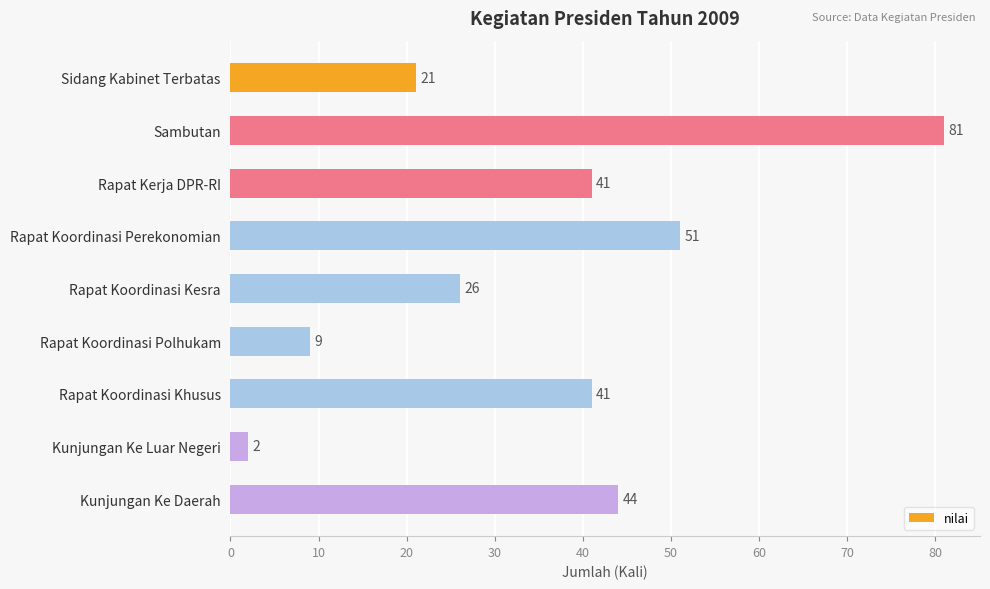

What is the change in value from Sidang Kabinet Terbatas to Rapat Koordinasi Khusus?

+20